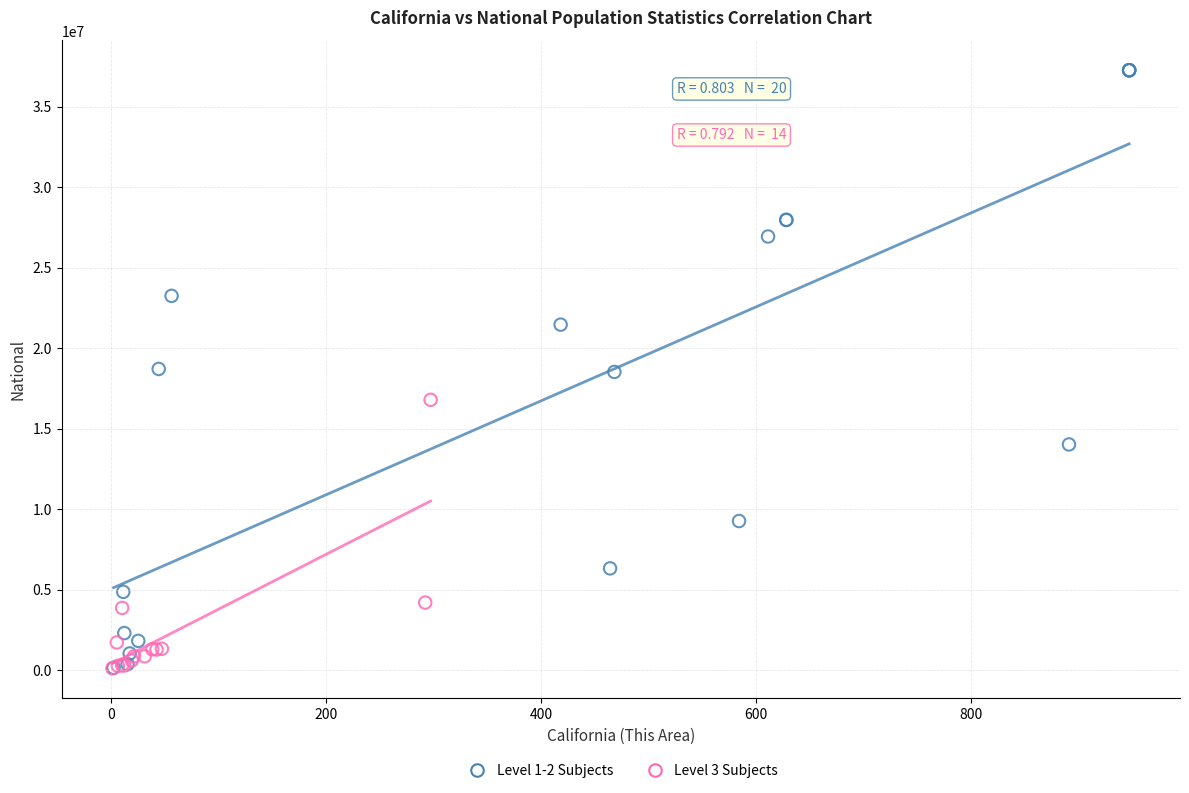

Which series contains the highest Y value?

Level 1-2 Subjects